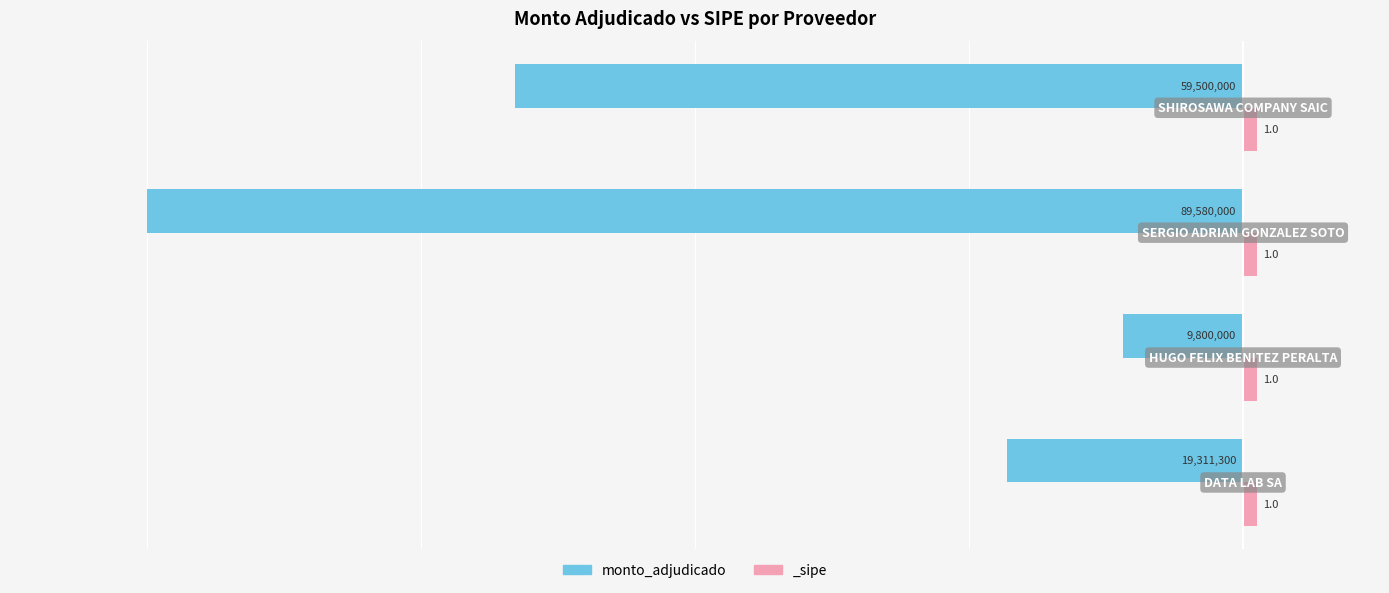

Are the bars horizontal?

Yes